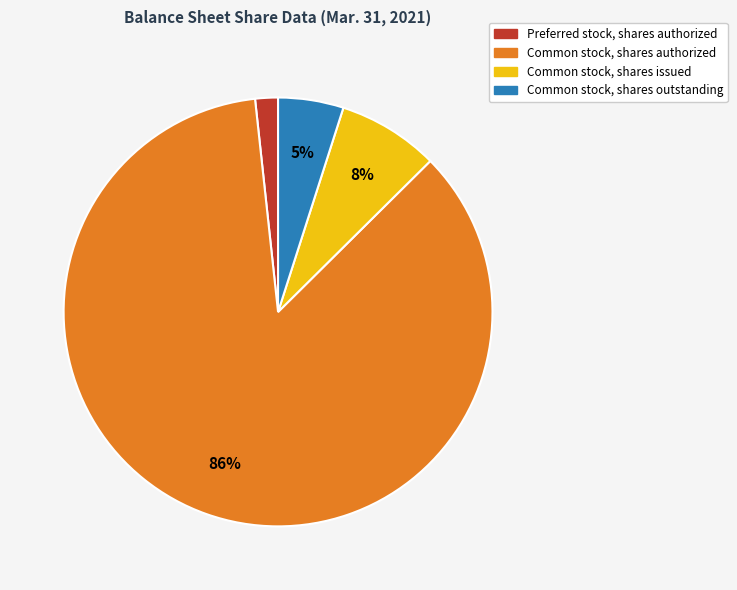

Is it true that Common stock, shares outstanding is 5% of the pie?

True